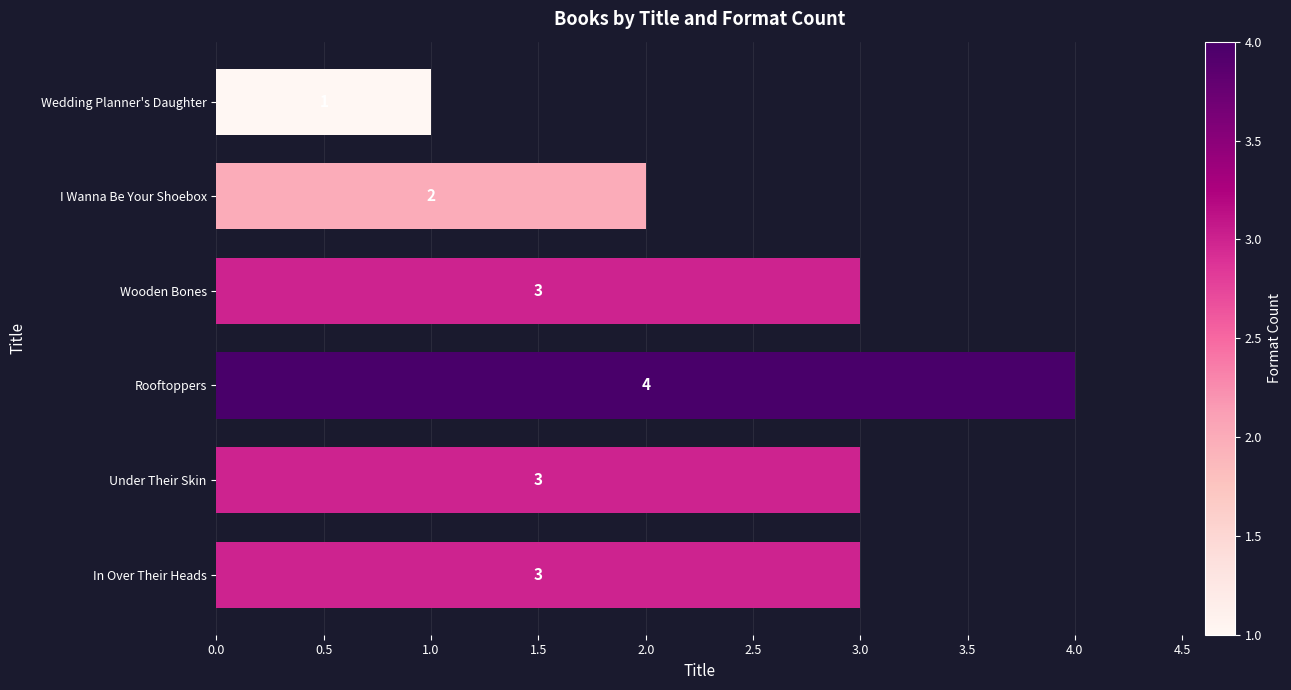

What is the difference between the second highest and second lowest values?

1